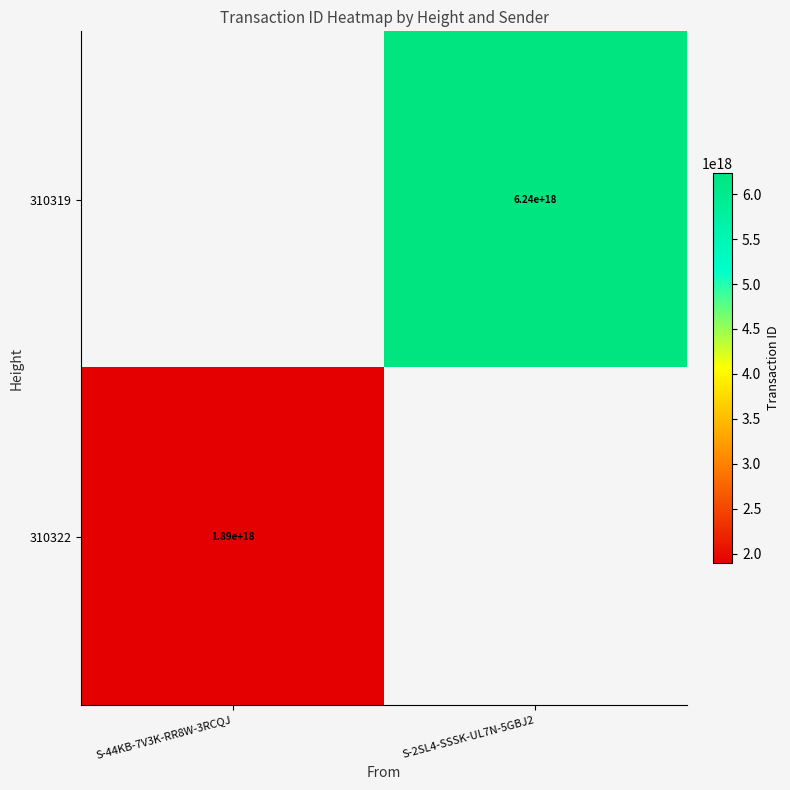

True or false: 310322 has a value of 1301981858208363776 at S-44KB-7V3K-RR8W-3RCQJ.

False